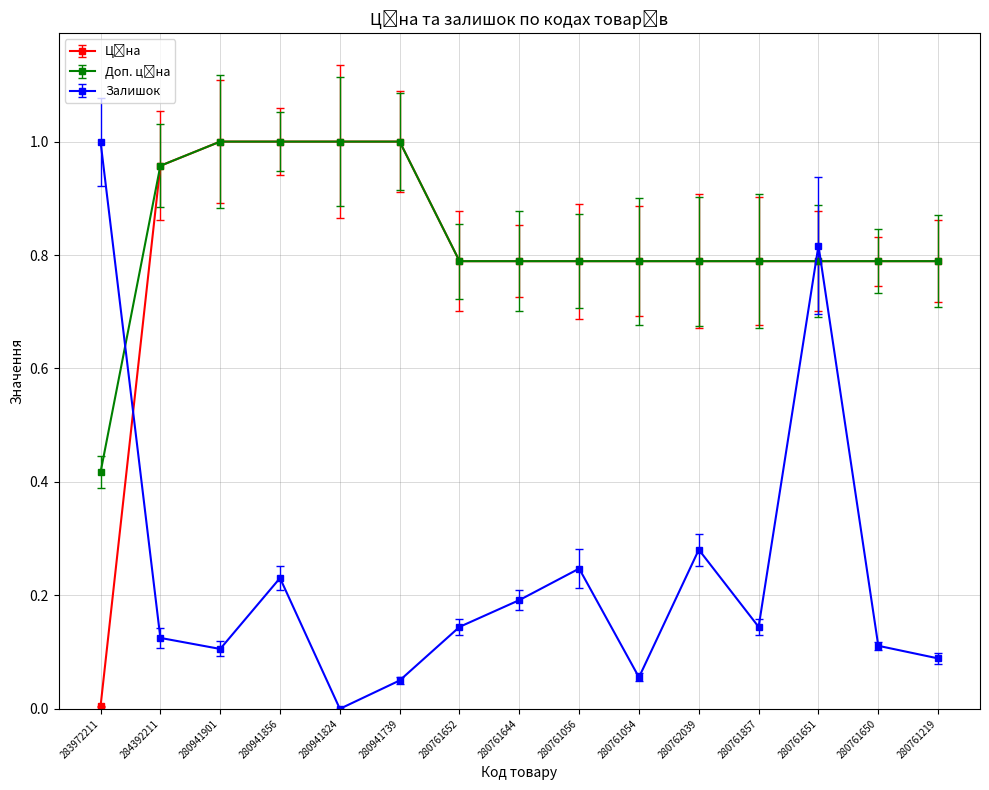

Which series has the largest range (max minus min)?

Залишок